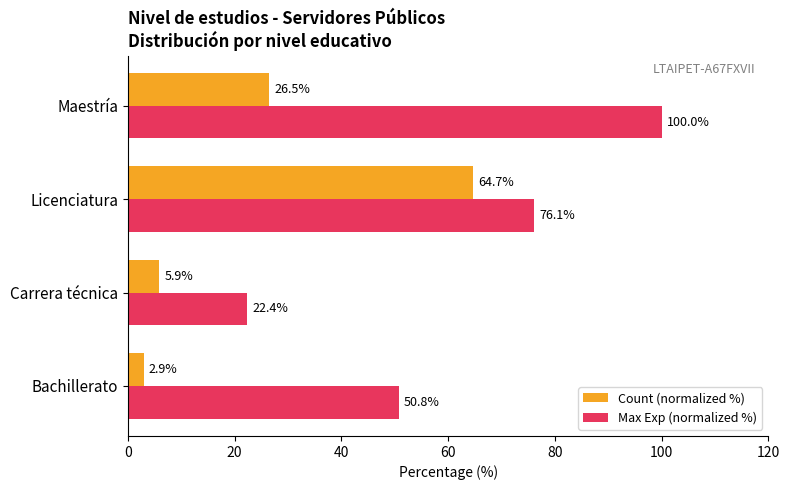

Which series has the largest total across all categories?

Max Exp (normalized %)